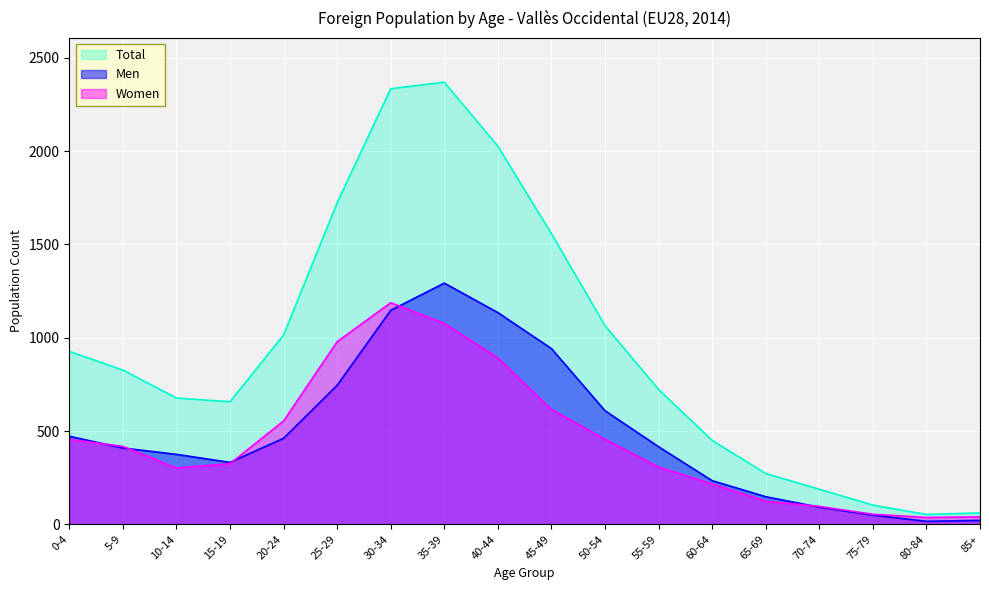

At how many categories does at least one series exceed 2152?

2